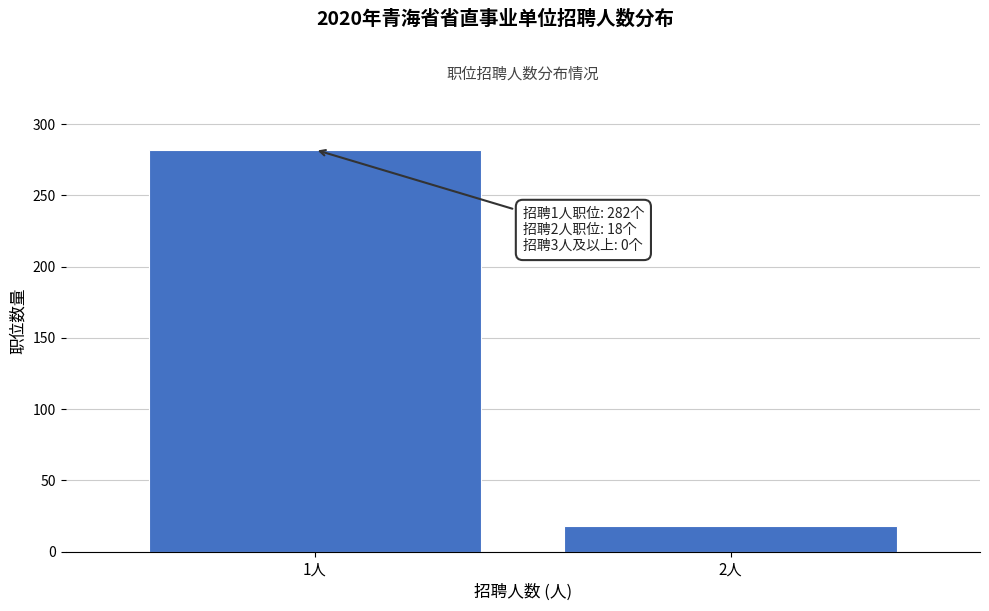

Reading right to left, what are all the values shown in this chart?

18	282